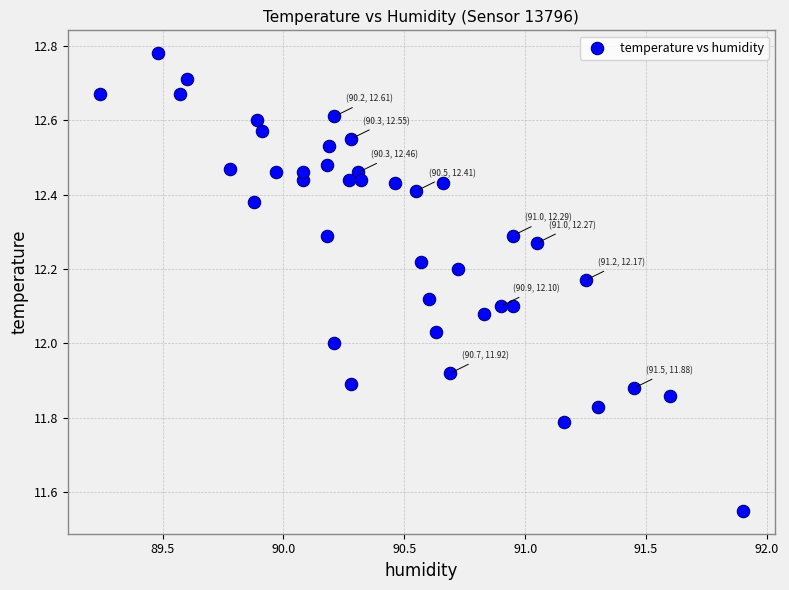

What is the range of X values (max minus min)?

2.7